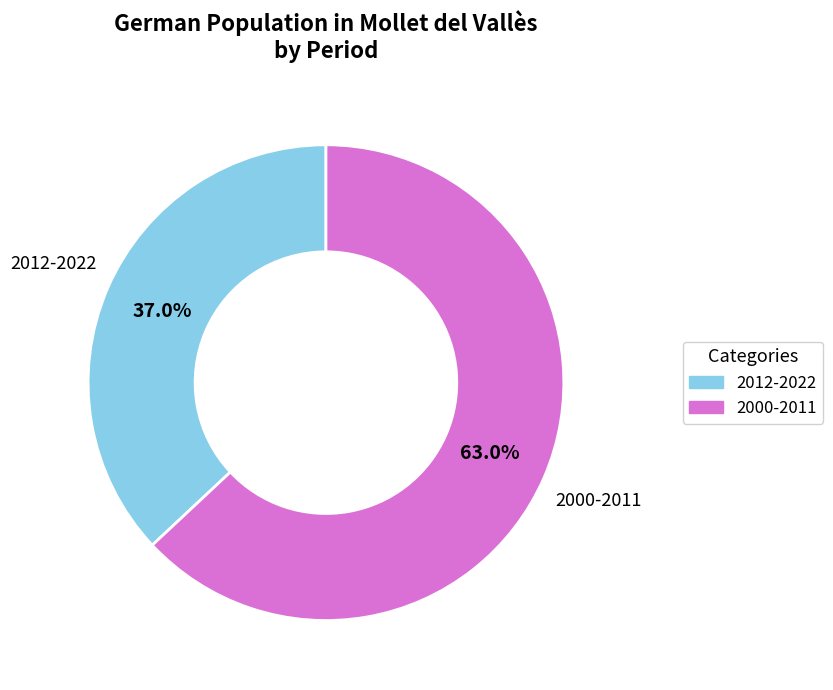

Is there any slice that represents more than half of the pie?

Yes